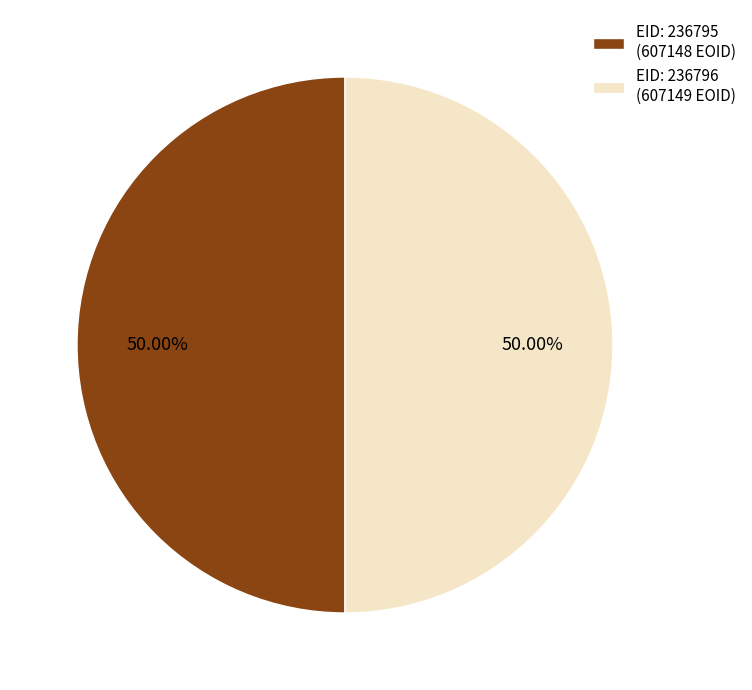

Is the sum of EID: 236795 (607148 EOID) and EID: 236796 (607149 EOID) greater than half?

Yes